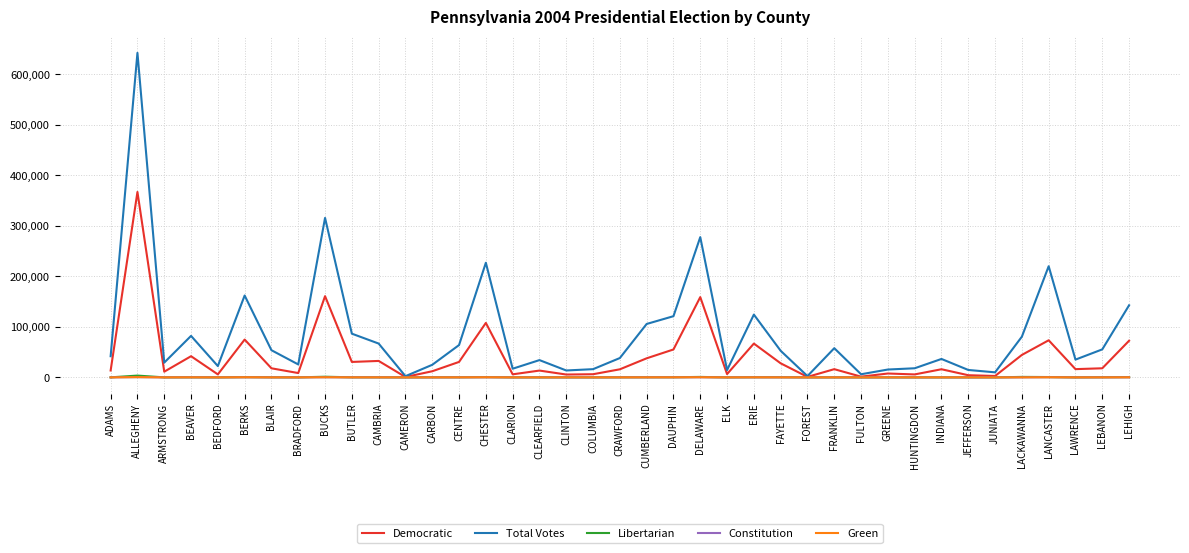

What is the approximate value of Libertarian at CLARION, to the nearest 50?

50